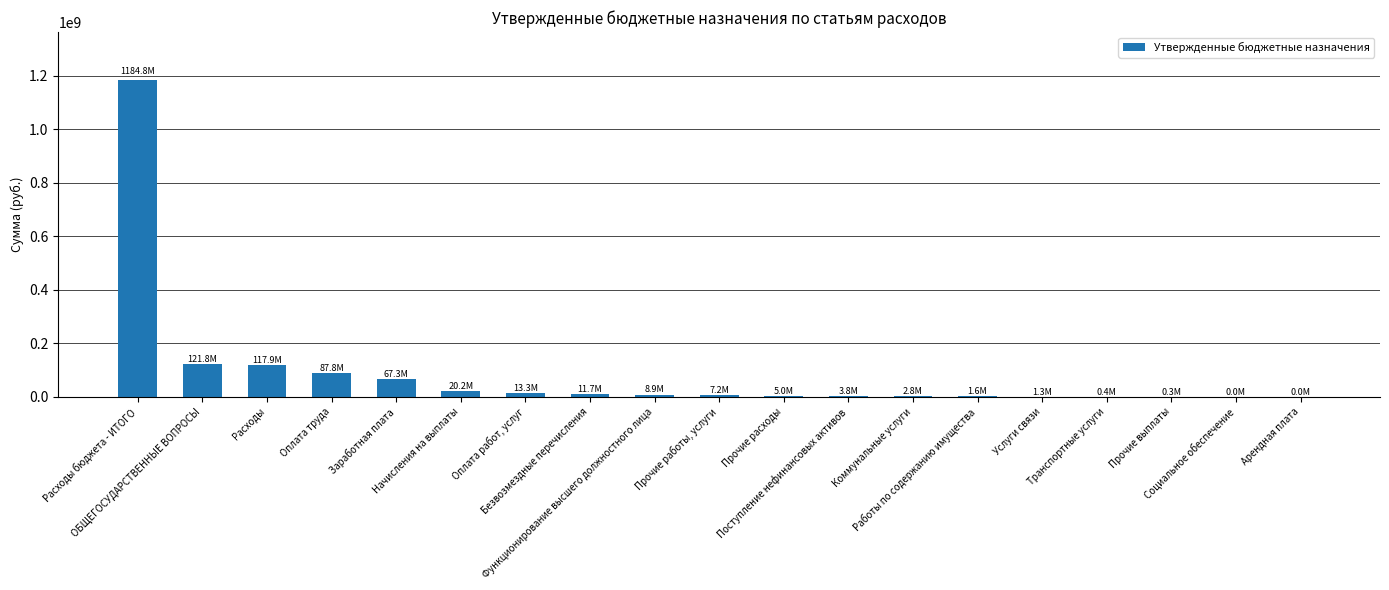

What is the maximum value shown in the chart?

1184765237.7